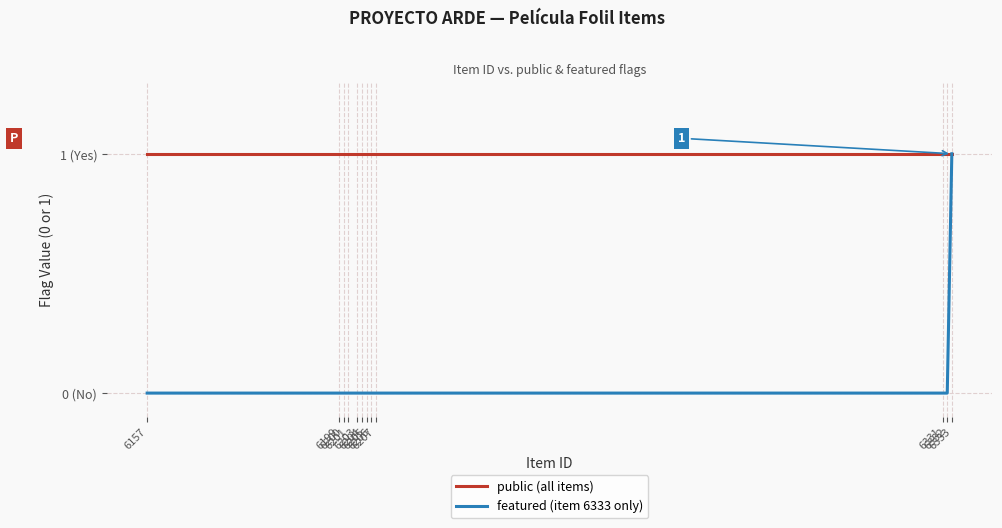

What is the value of the public (all items) point at the 10th from the left?

1